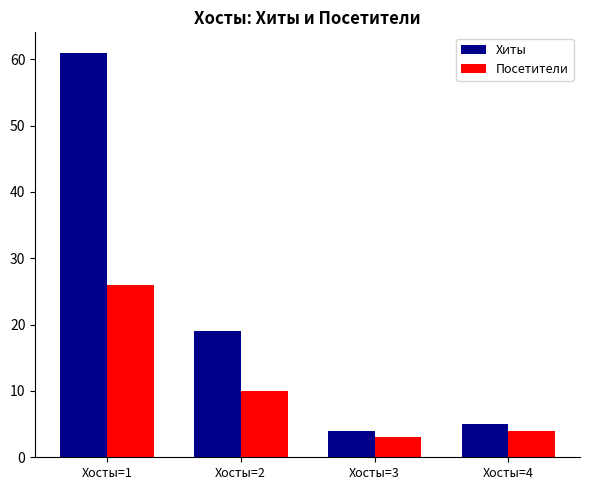

Rank the series by their maximum value, from lowest to highest.

Посетители, Хиты